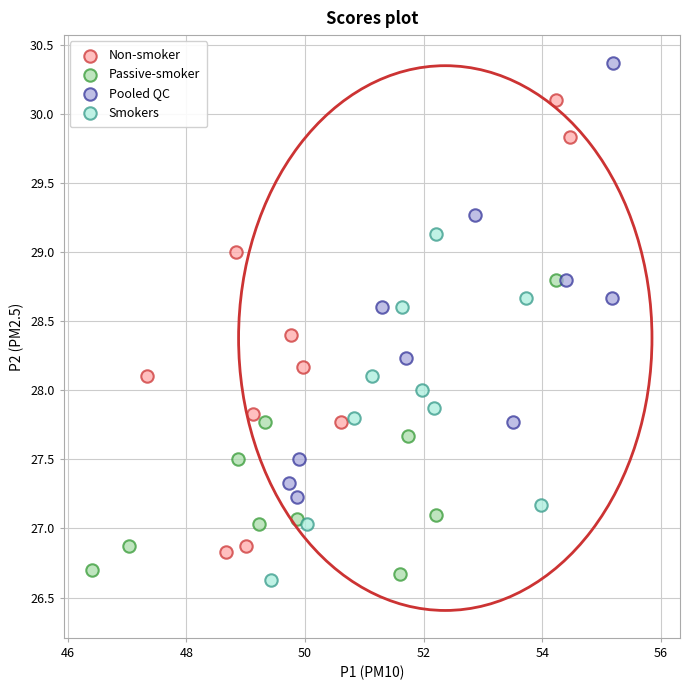

Which series reaches the maximum Y coordinate?

Pooled QC